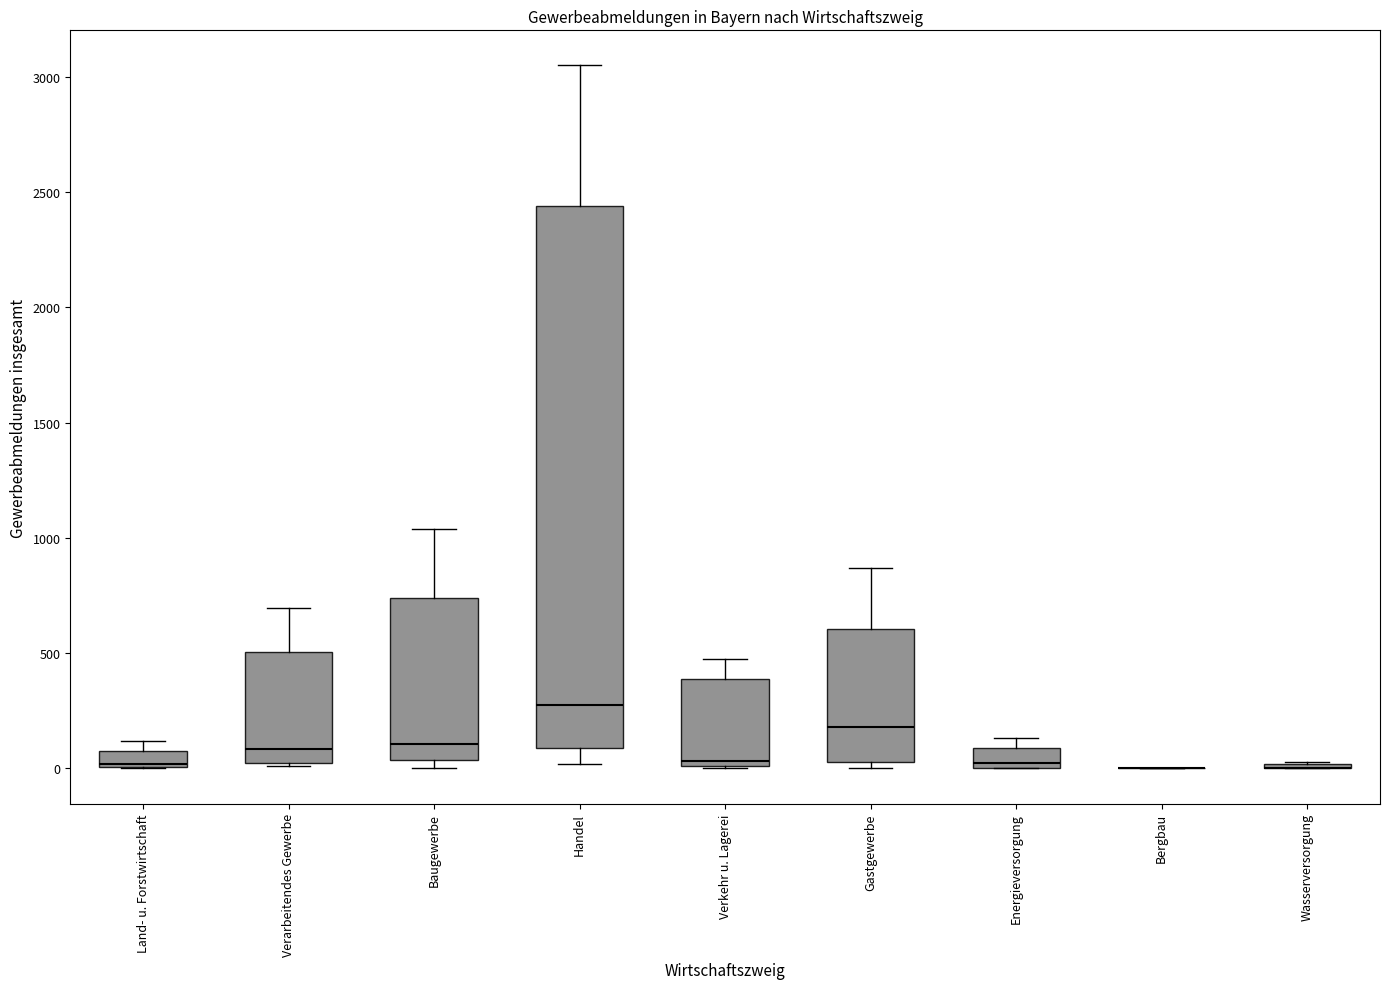

Which box is the tallest, from its lower edge to its upper edge?

Handel